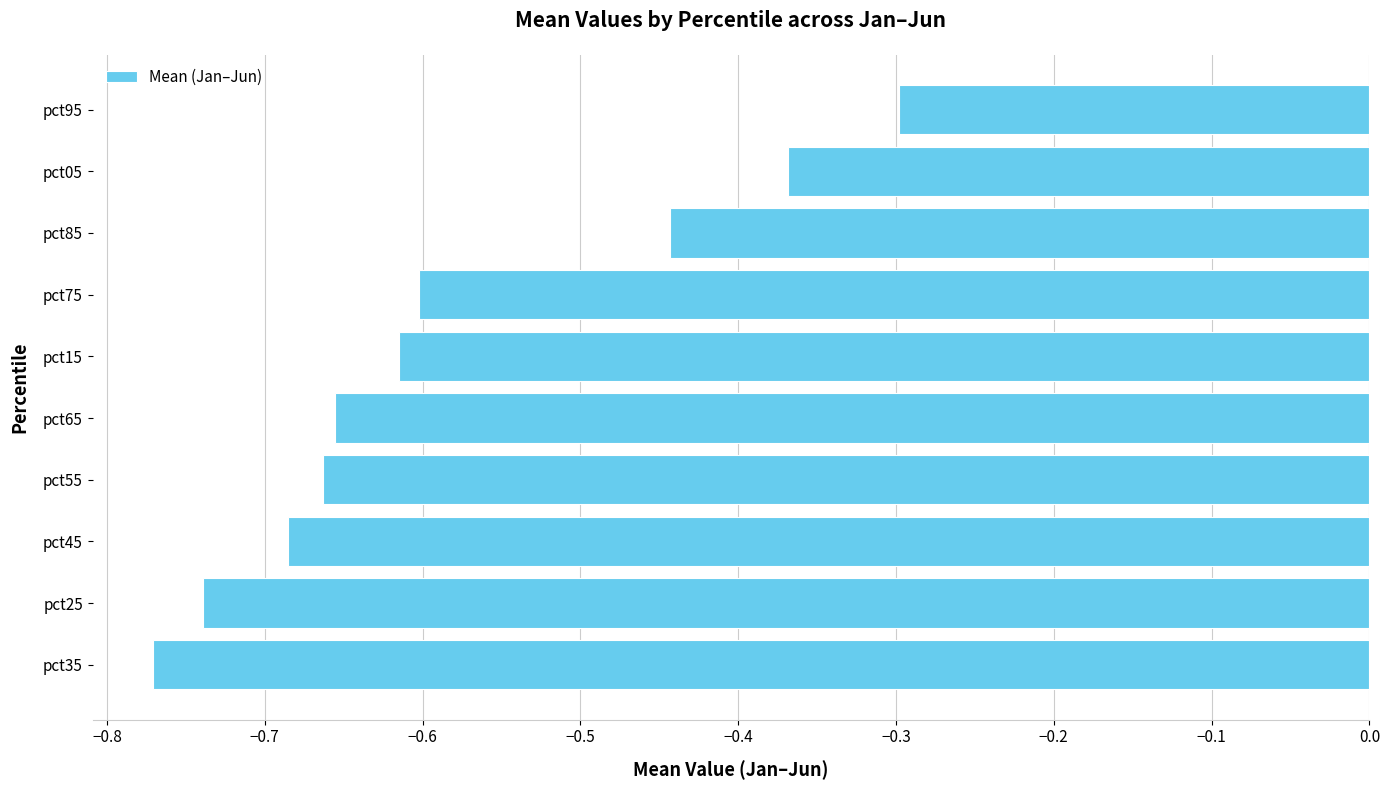

Rank the categories by value from highest to lowest.

pct95, pct05, pct85, pct75, pct15, pct65, pct55, pct45, pct25, pct35